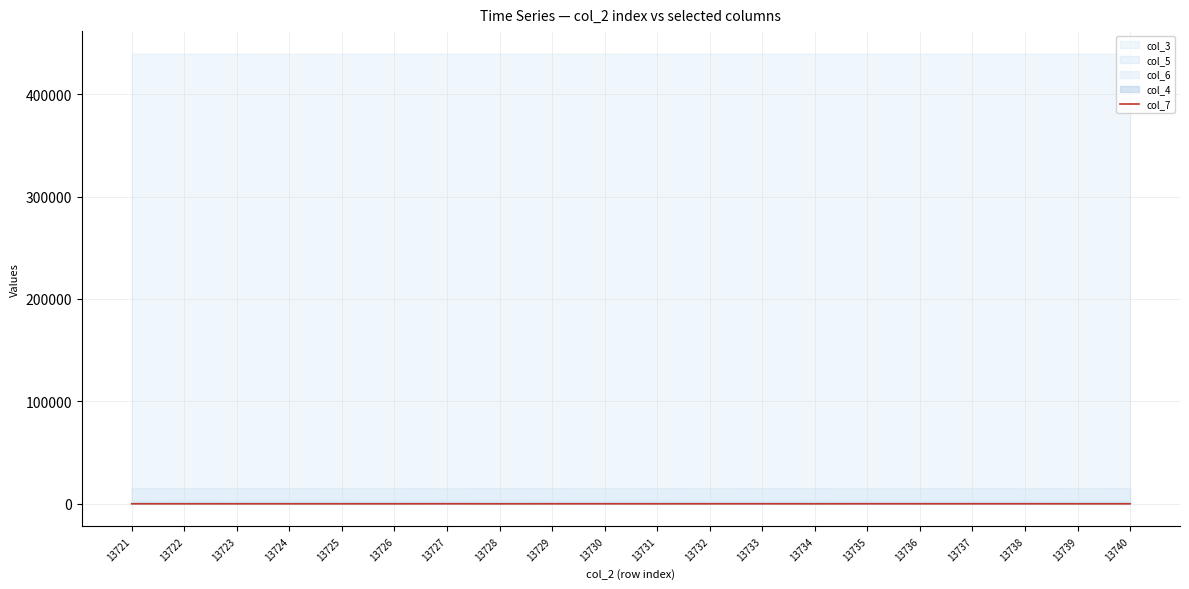

Rank the categories by value from highest to lowest.

13727, 13735, 13738, 13733, 13730, 13737, 13729, 13732, 13736, 13721, 13723, 13722, 13725, 13724, 13740, 13739, 13731, 13726, 13734, 13728